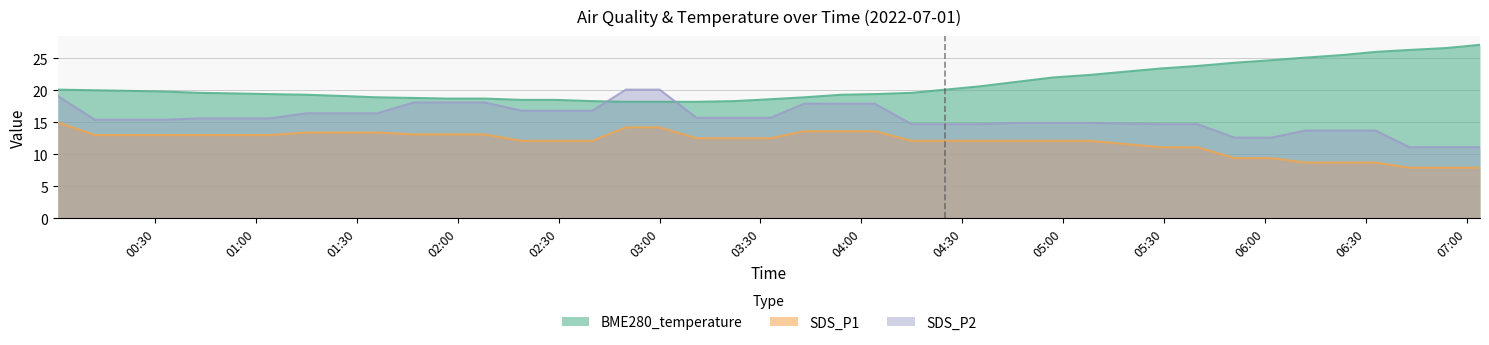

The SDS_P1 series shows 12.1 at 05:08. True or false?

True